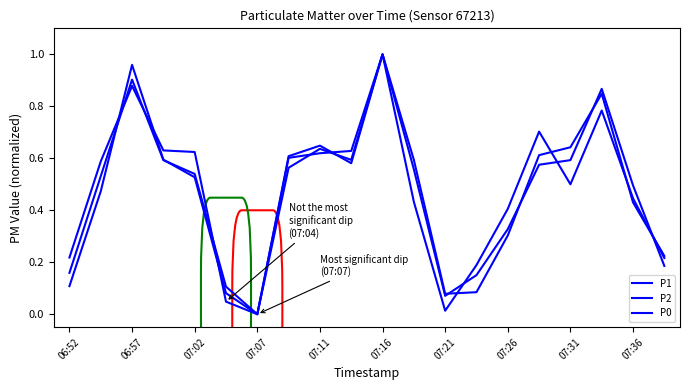

How many lines are shown in the chart?

3